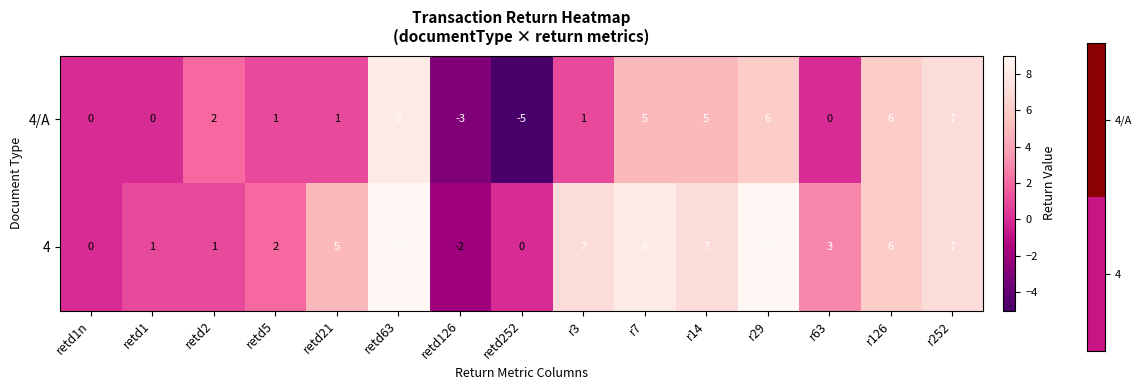

Which series has the largest range (max minus min)?

4/A